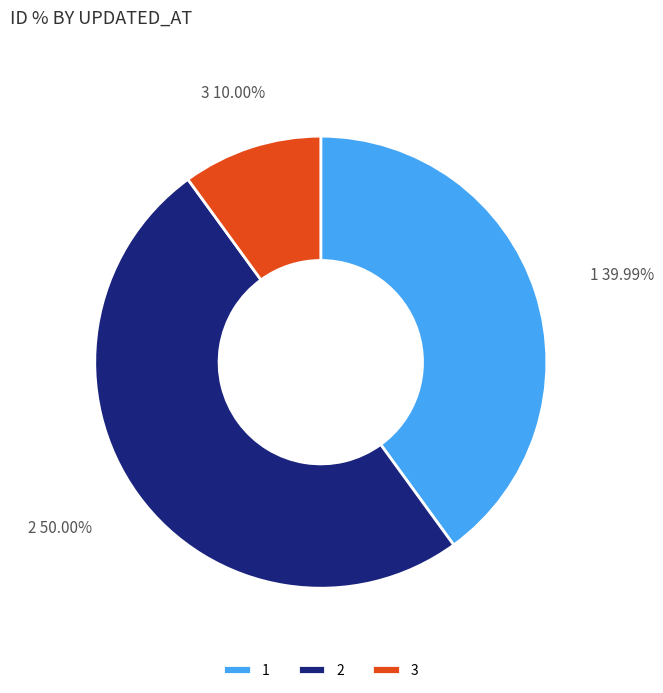

What is the ratio of the value at 1 to the value at 2?

0.8